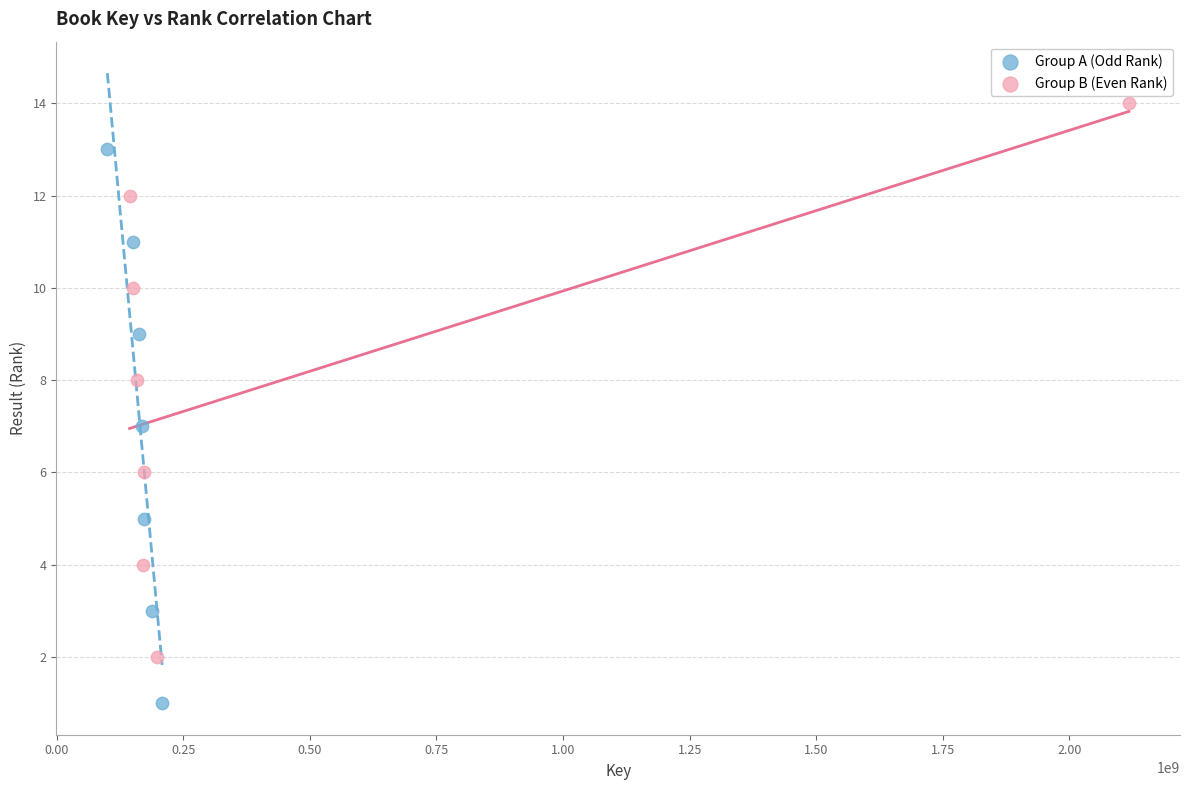

Which series contains the lowest Y value?

Group A (Odd Rank)